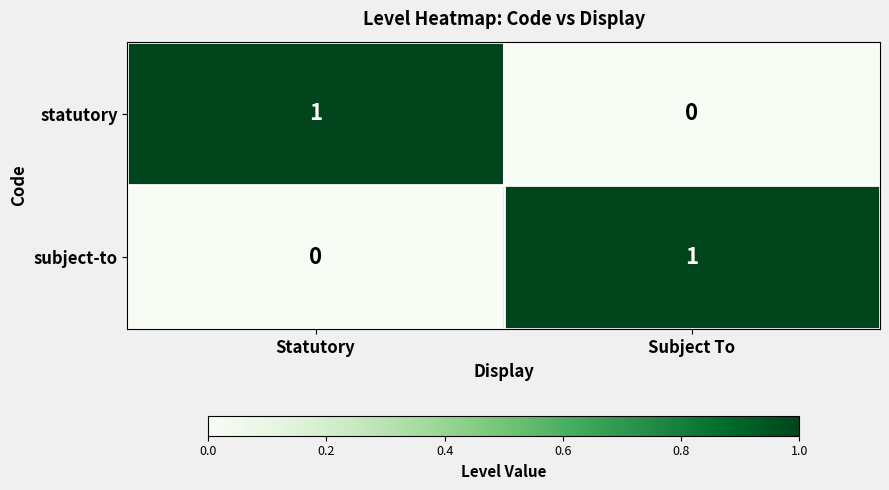

How many series are shown in this chart?

2